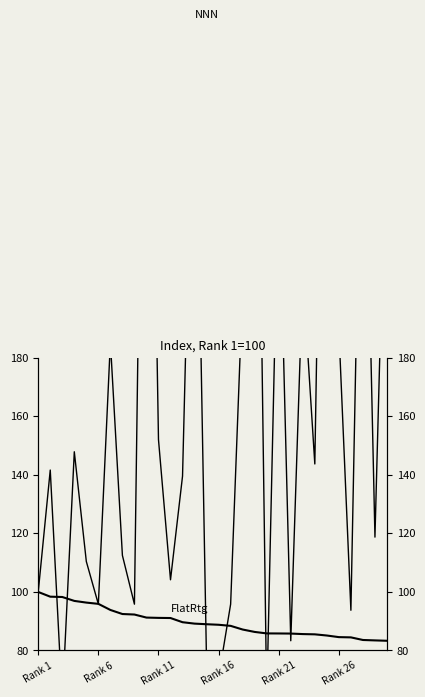

Does the chart have visible grid lines?

No